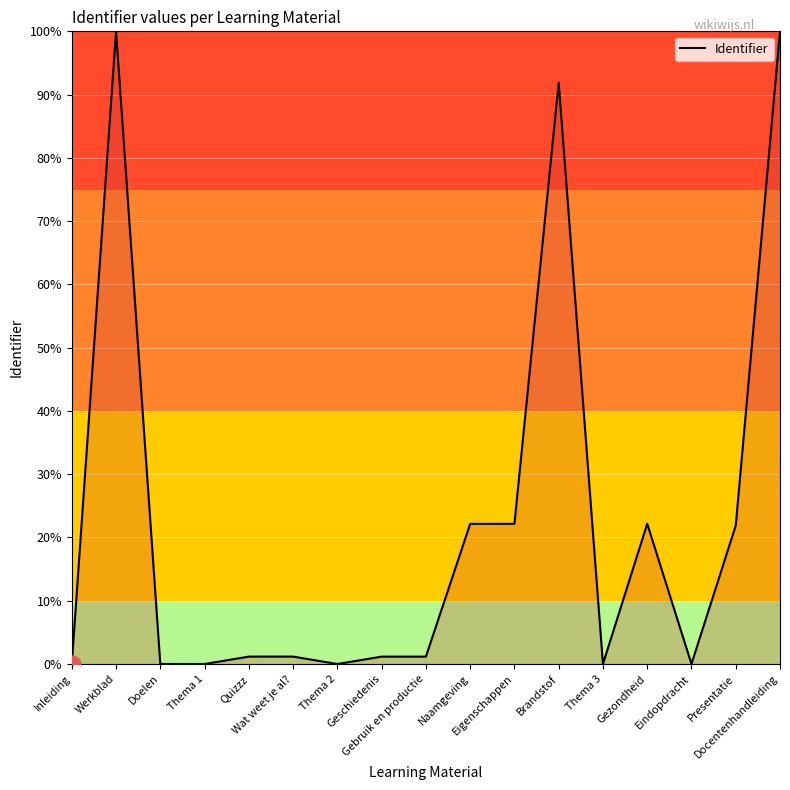

What is the difference between the maximum and minimum values?

100.0